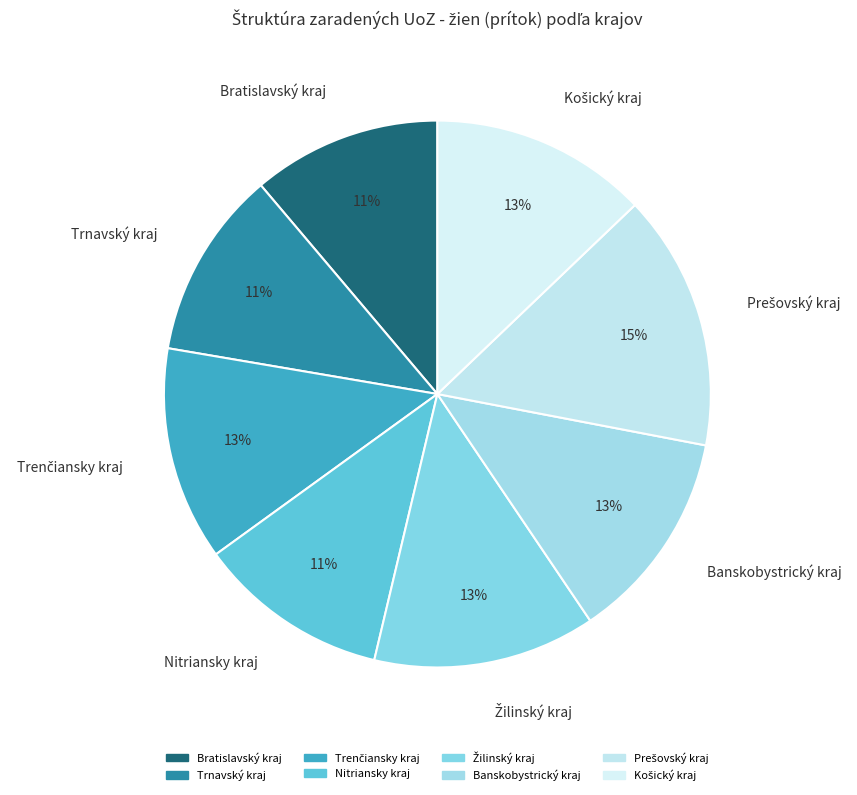

Is Nitriansky kraj the majority of the pie?

No